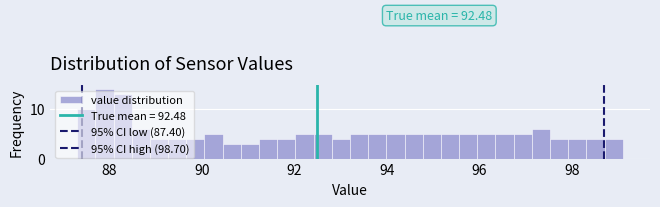

Read against the x-axis, roughly where is the centre of the tallest bar?

87.8